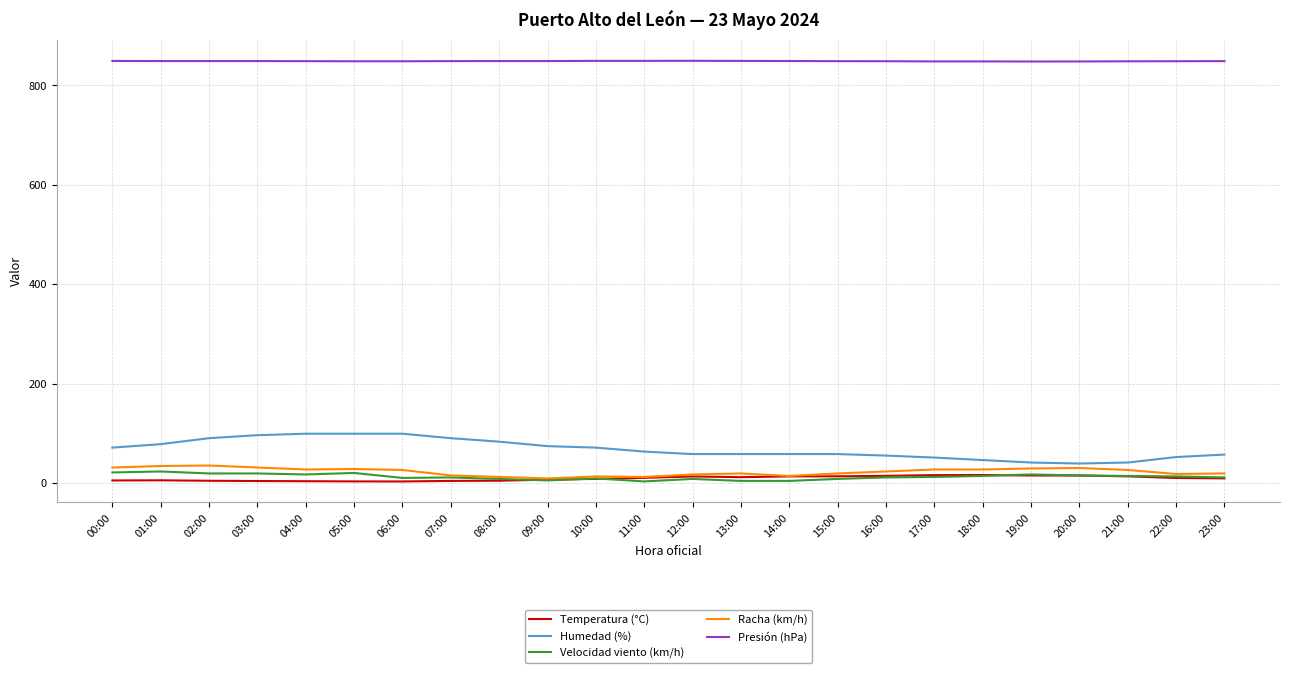

What is the lowest value of the Presión (hPa) series?

848.1